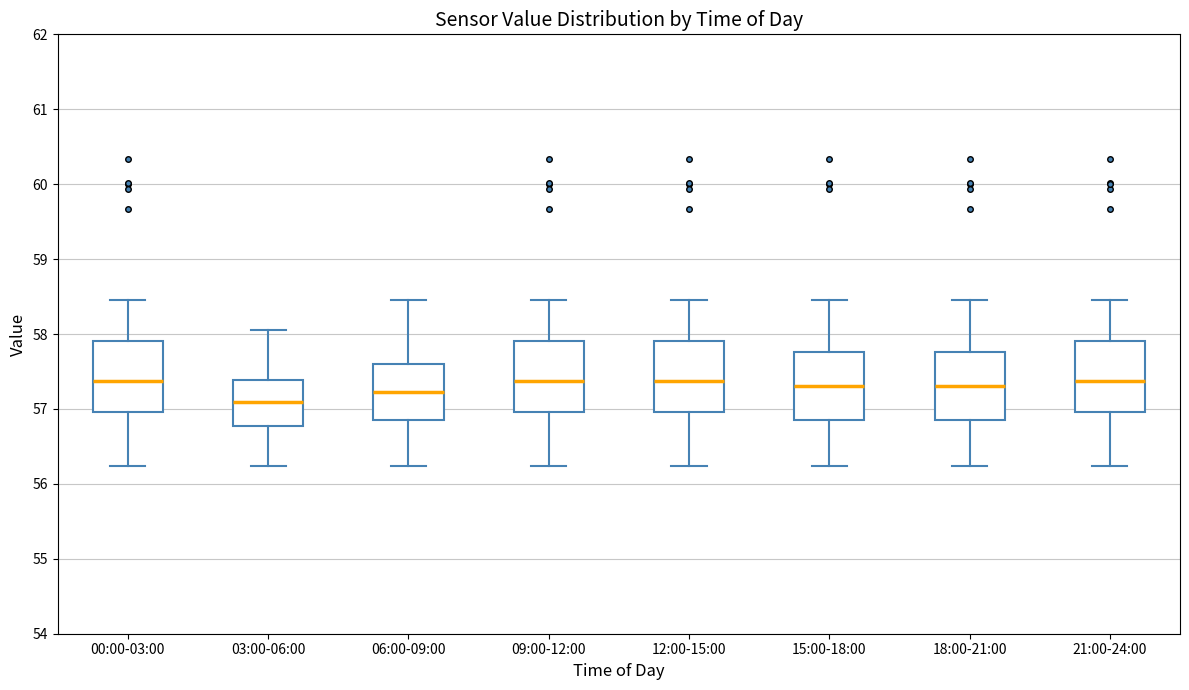

Reading left to right, transcribe this box plot: for each box, give where its median line is, the range the box spans, and where its two whiskers end, as read against the y-axis. The values are not printed on the chart, so give them approximately, as read against the axis.

00:00-03:00: median 57.4, box 57.0 to 57.9, whiskers 56.2 to 58.5
03:00-06:00: median 57.1, box 56.8 to 57.4, whiskers 56.2 to 58.1
06:00-09:00: median 57.2, box 56.9 to 57.6, whiskers 56.2 to 58.5
09:00-12:00: median 57.4, box 57.0 to 57.9, whiskers 56.2 to 58.5
12:00-15:00: median 57.4, box 57.0 to 57.9, whiskers 56.2 to 58.5
15:00-18:00: median 57.3, box 56.9 to 57.8, whiskers 56.2 to 58.5
18:00-21:00: median 57.3, box 56.9 to 57.8, whiskers 56.2 to 58.5
21:00-24:00: median 57.4, box 57.0 to 57.9, whiskers 56.2 to 58.5